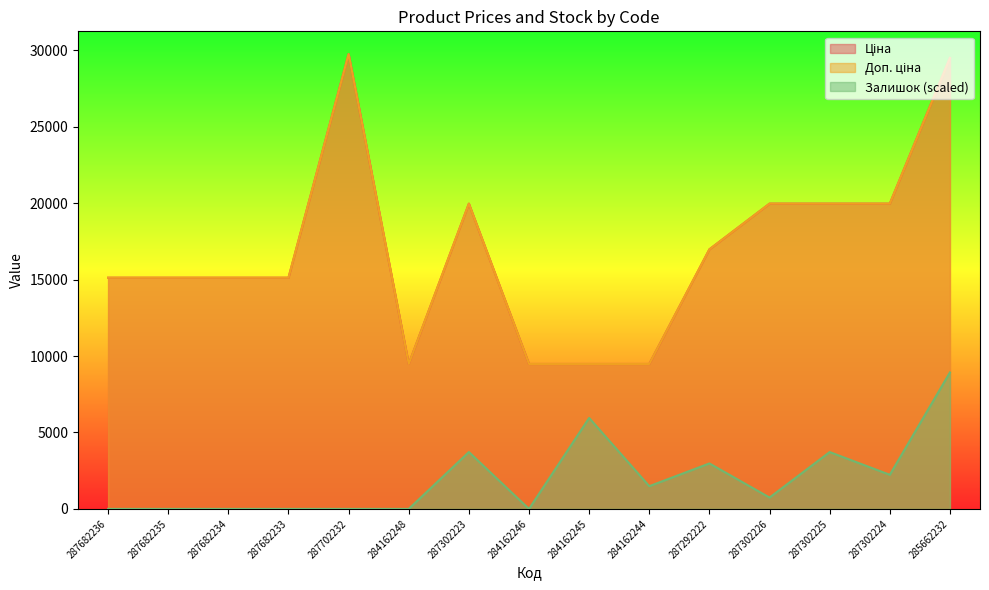

Which series changed the most between 284162245 and 287302226?

Ціна